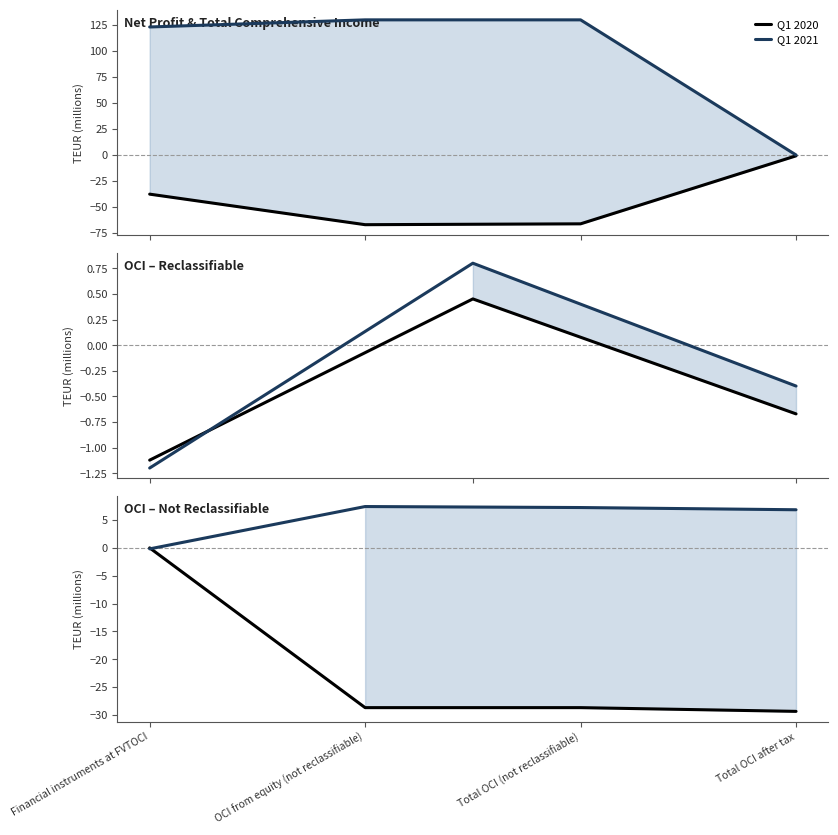

The Q1 2021 series shows 7.2 at Total OCI (not reclassifiable). True or false?

True